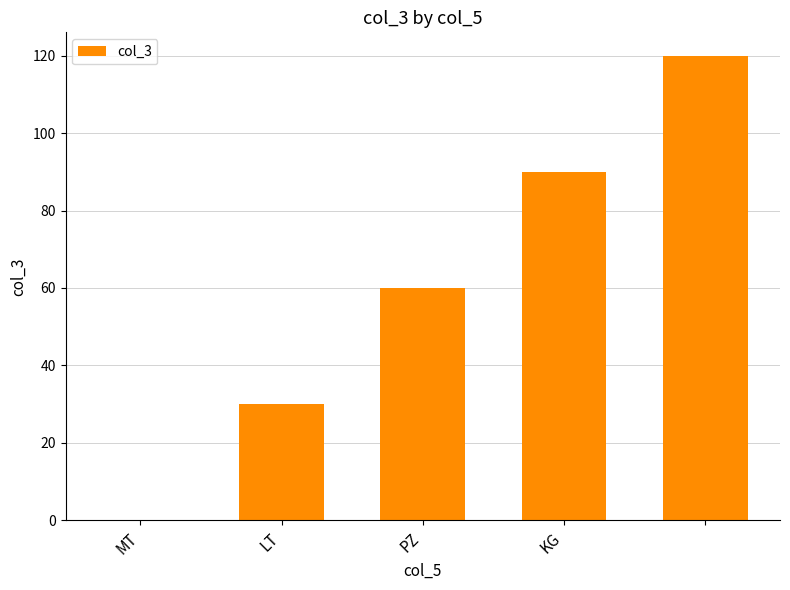

Reading left to right, extract all data points from this chart.

0	30	60	90	120